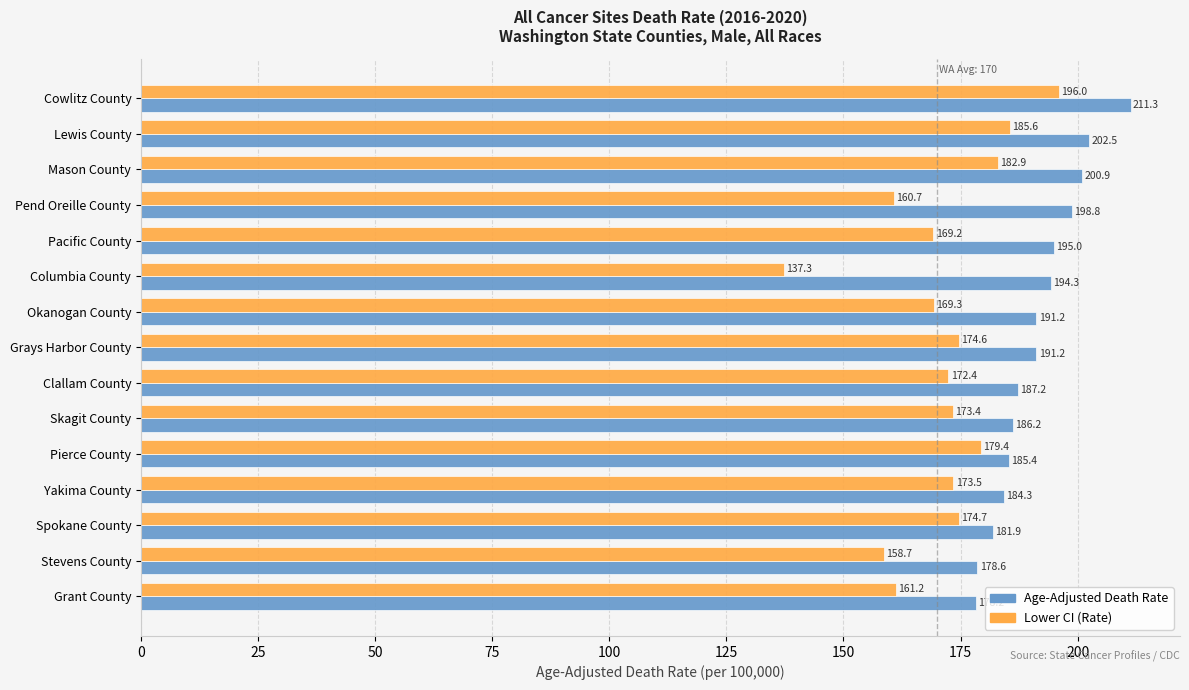

What is the minimum value for Age-Adjusted Death Rate?

178.2